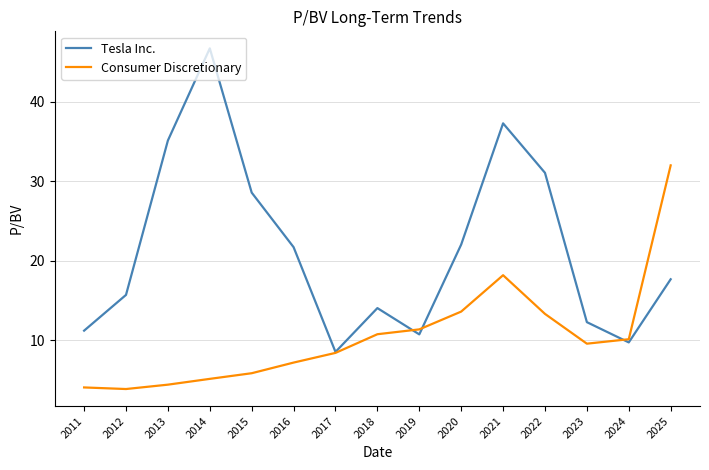

What is the sum of all Tesla Inc. values?

322.3